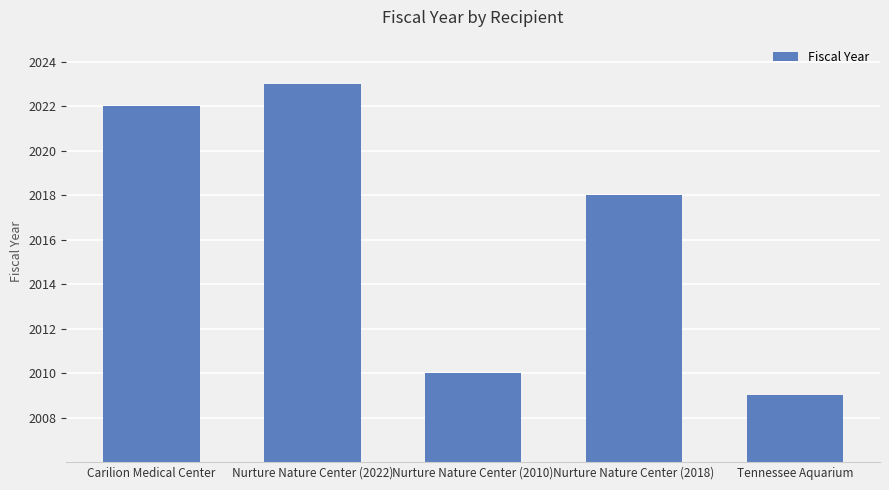

Reading left to right, what are all the values shown in this chart?

2022	2023	2010	2018	2009